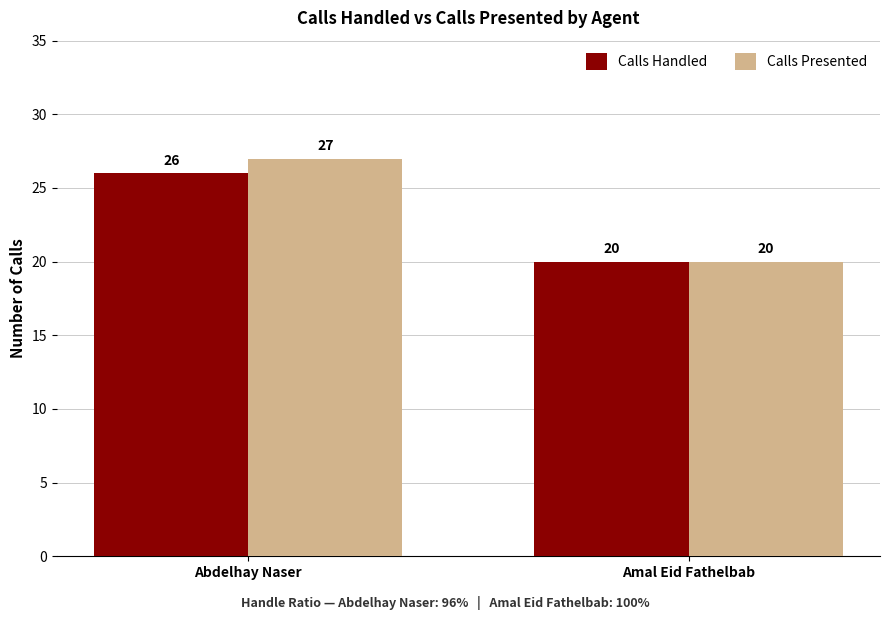

What value does the Calls Handled series have at Amal Eid Fathelbab?

20